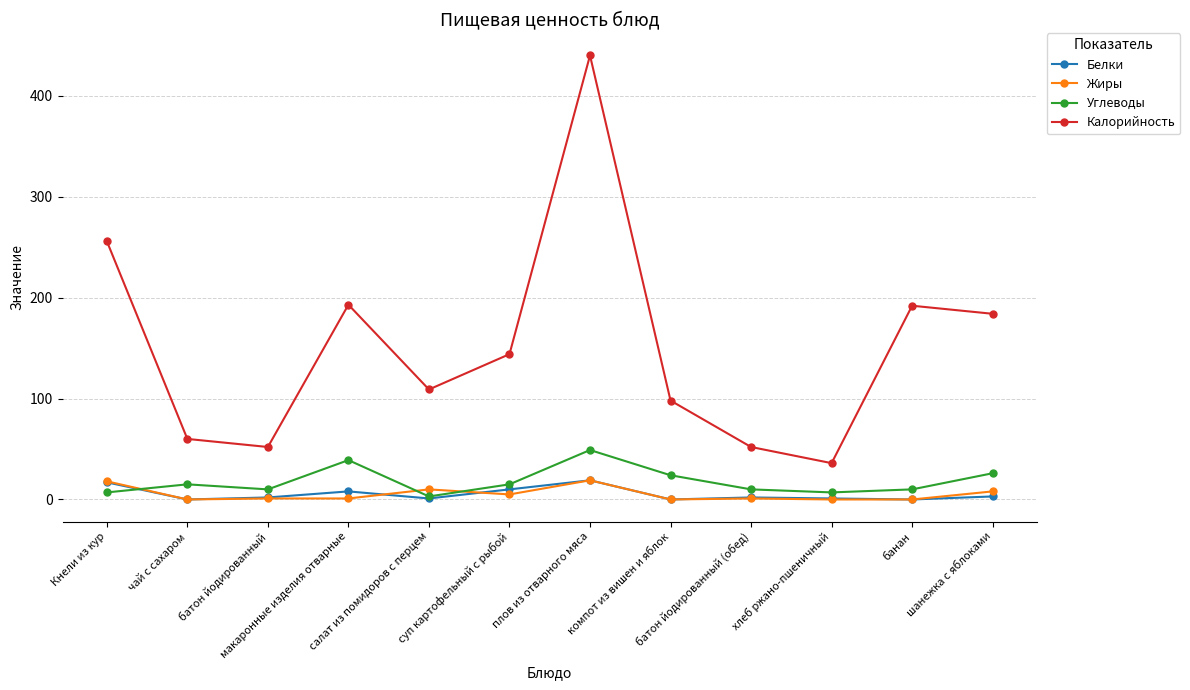

What is the minimum value for Калорийность?

36